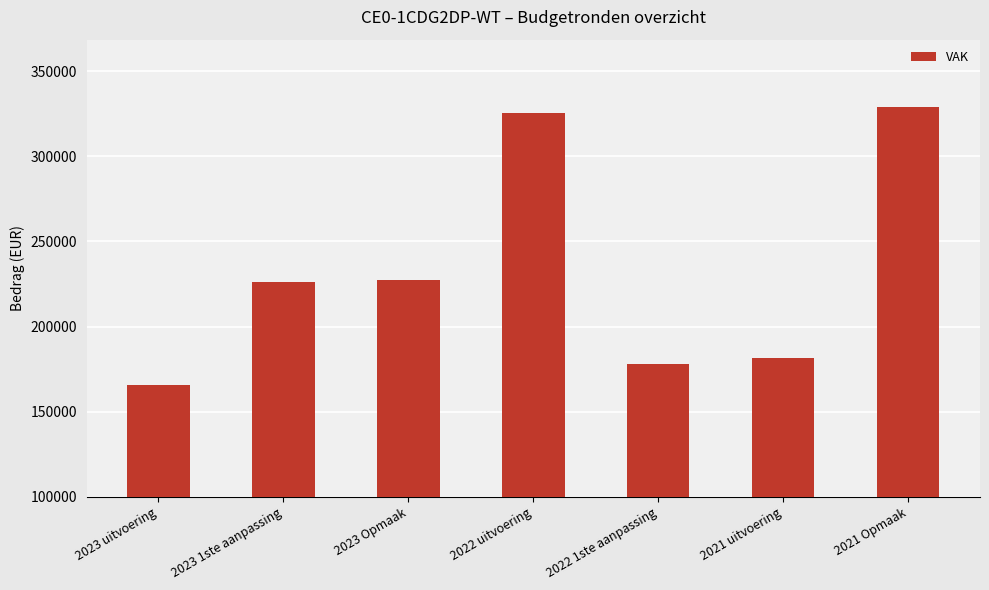

What is the label of the 5th bar from the left?

2022 1ste aanpassing